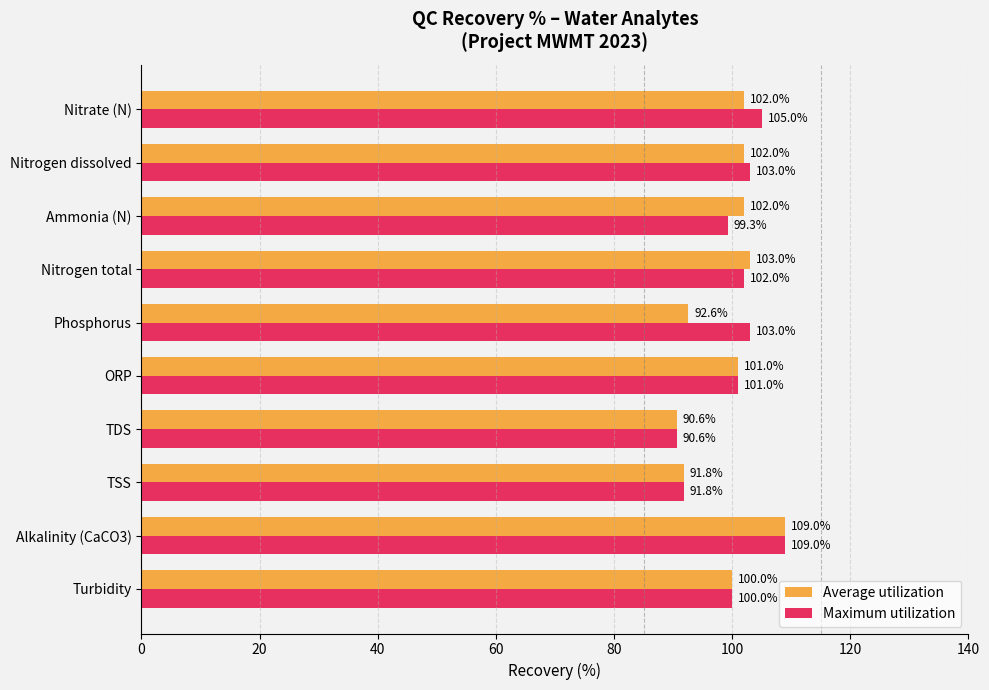

Rank the series by their average value, from lowest to highest.

Average utilization, Maximum utilization